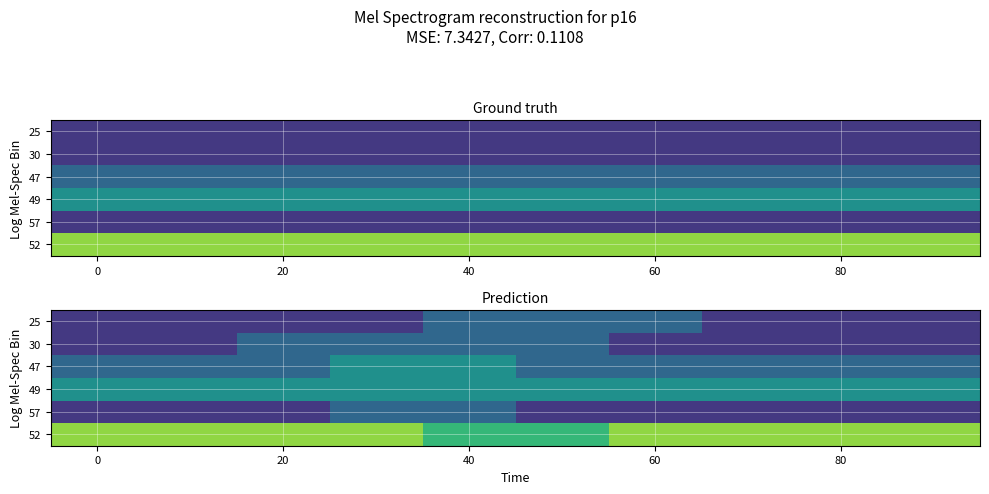

The 25 series shows 1 at 40. True or false?

False